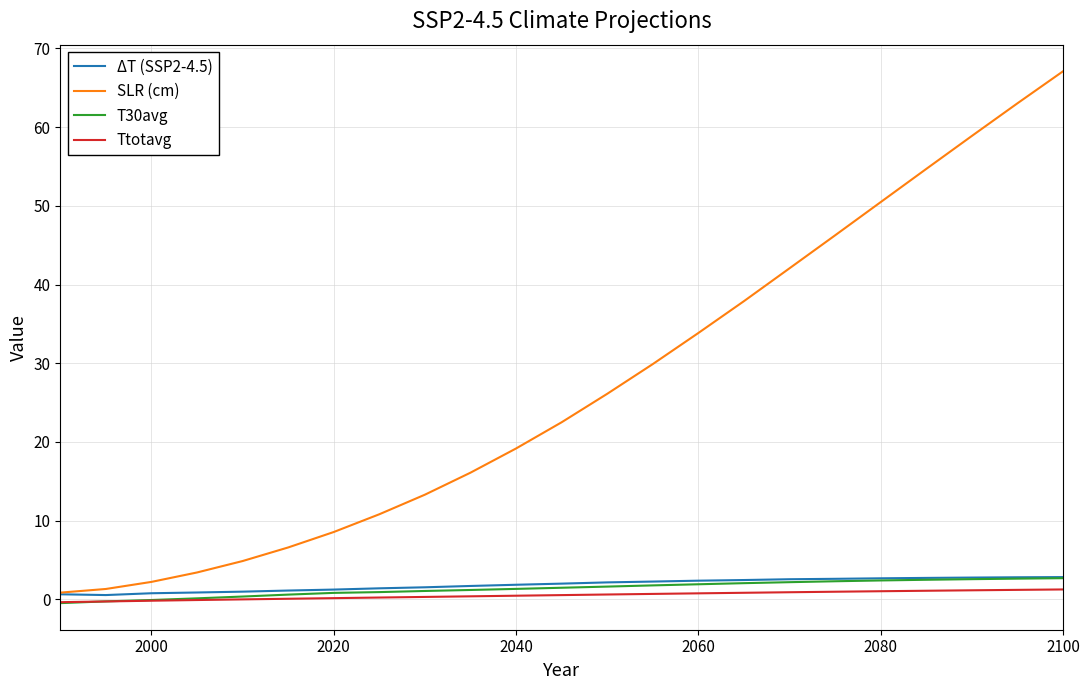

Which series has the largest total across all categories?

SLR (cm)